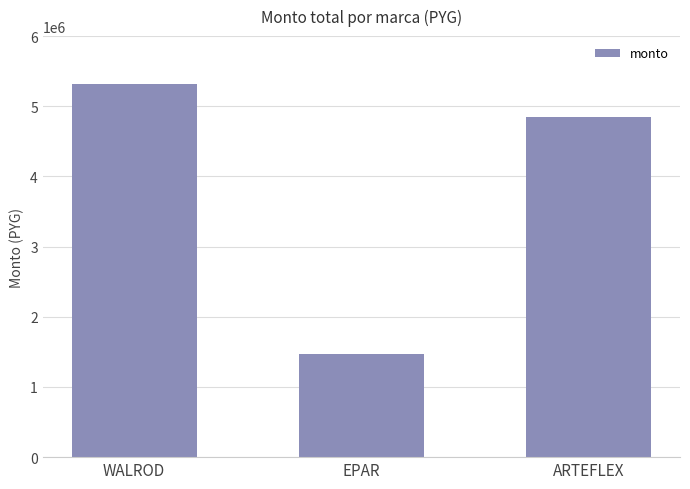

List the labels in order of value, largest first.

WALROD, ARTEFLEX, EPAR